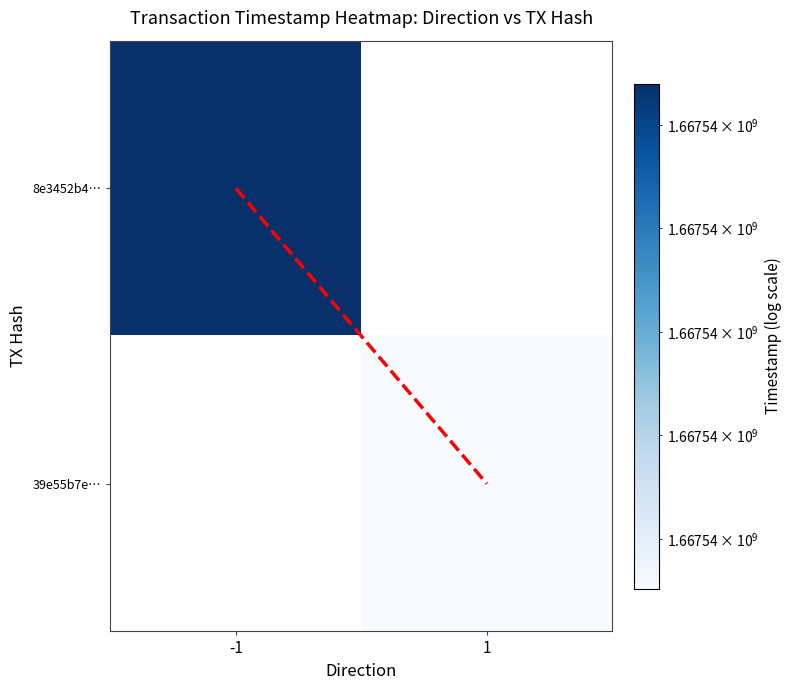

Is the value of 8e3452b4… at 1 greater than the value of 39e55b7e… at -1?

No